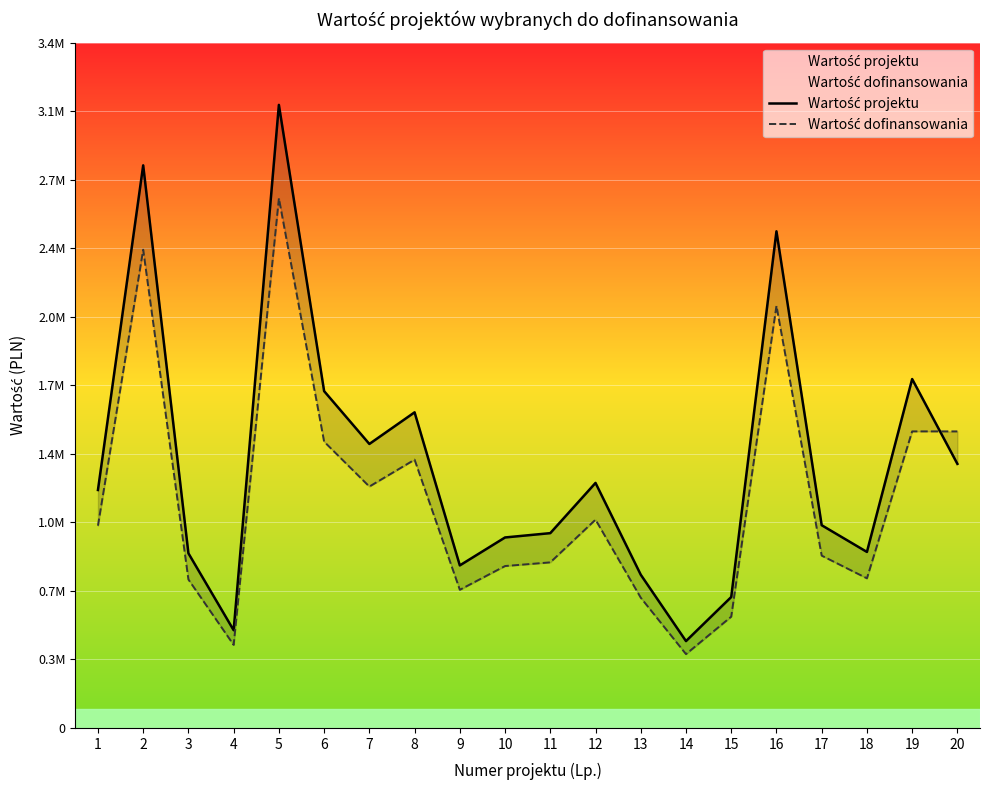

Read the Wartość dofinansowania value at 7.

1204109.8